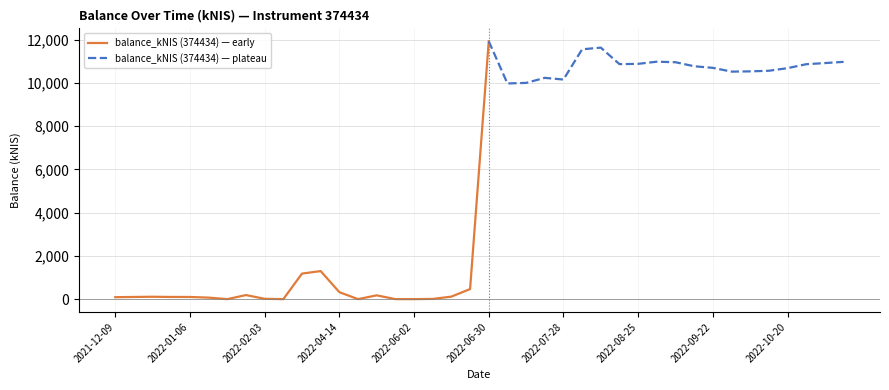

How many data points does each series have?

40